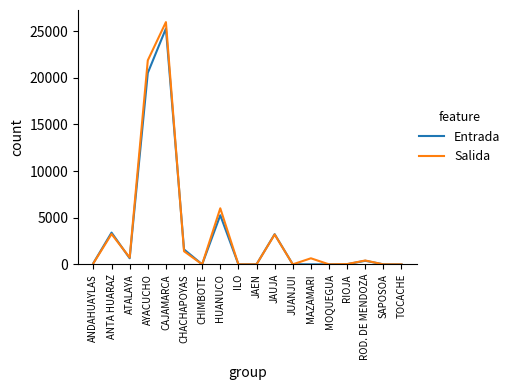

Which series has the largest range (max minus min)?

Salida